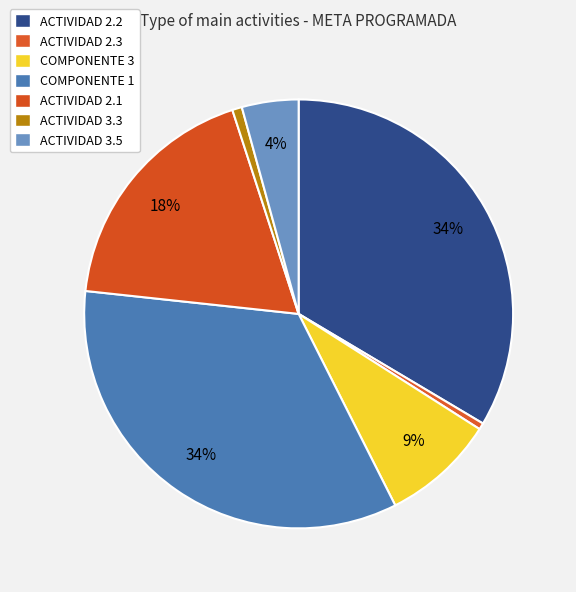

Rank the categories by value from highest to lowest.

COMPONENTE 1, ACTIVIDAD 2.2, ACTIVIDAD 2.1, COMPONENTE 3, ACTIVIDAD 3.5, ACTIVIDAD 3.3, ACTIVIDAD 2.3